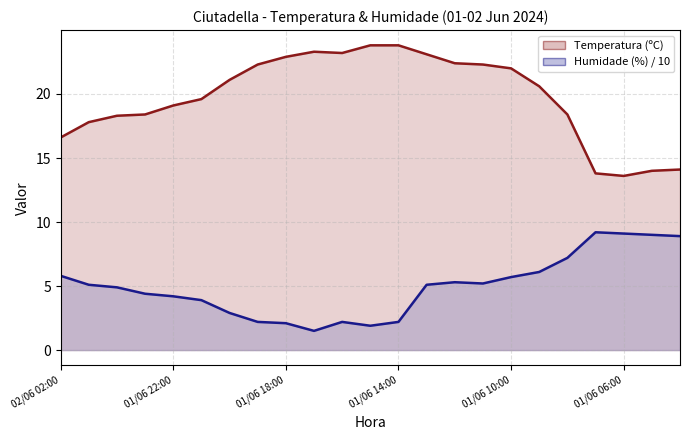

The Humidade (%) series shows 7.2 at 01/06 08:00. True or false?

True